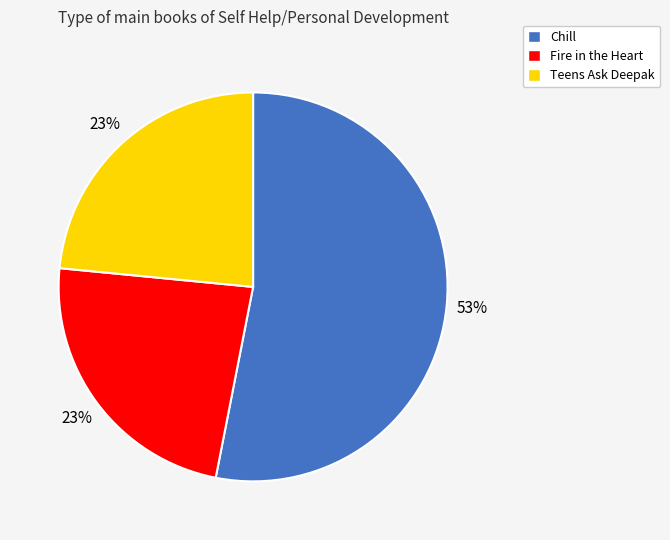

Which has a higher value, Chill or Fire in the Heart?

Chill